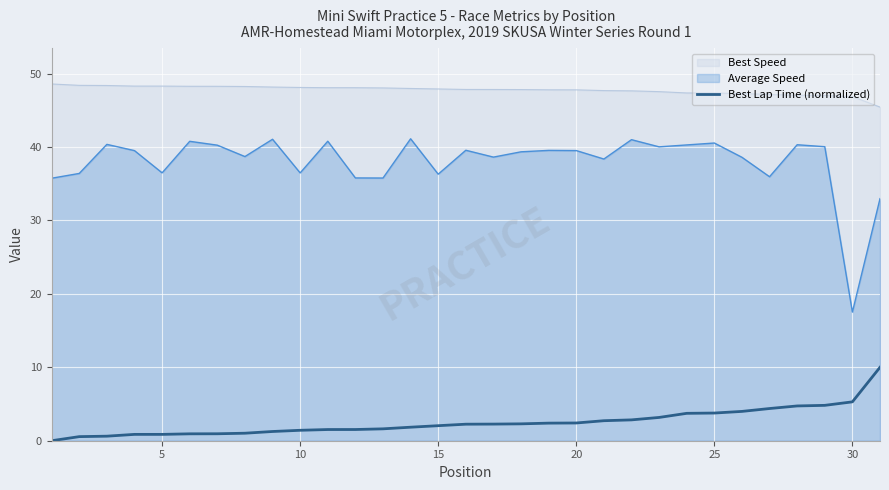

How many positive values are there?

30